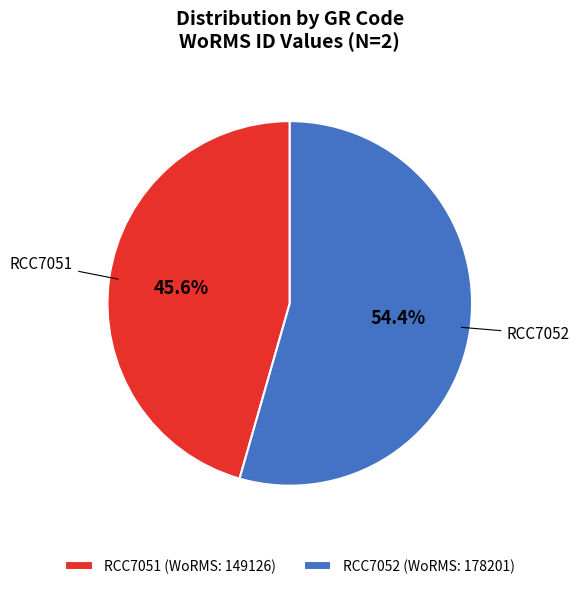

True or false: RCC7052 accounts for 47% of the total.

False